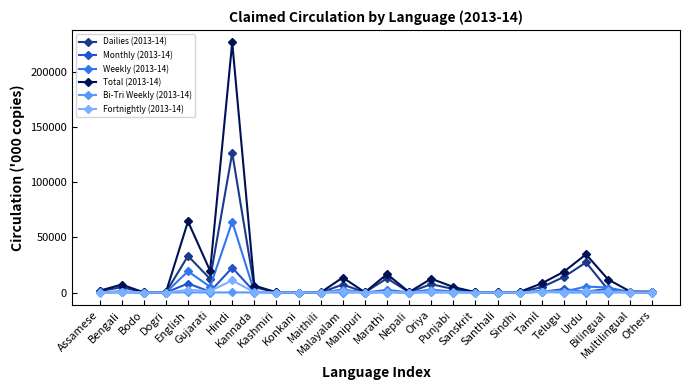

List the series in order of their peak value, lowest first.

Bi-Tri Weekly (2013-14), Fortnightly (2013-14), Monthly (2013-14), Weekly (2013-14), Dailies (2013-14), Total (2013-14)